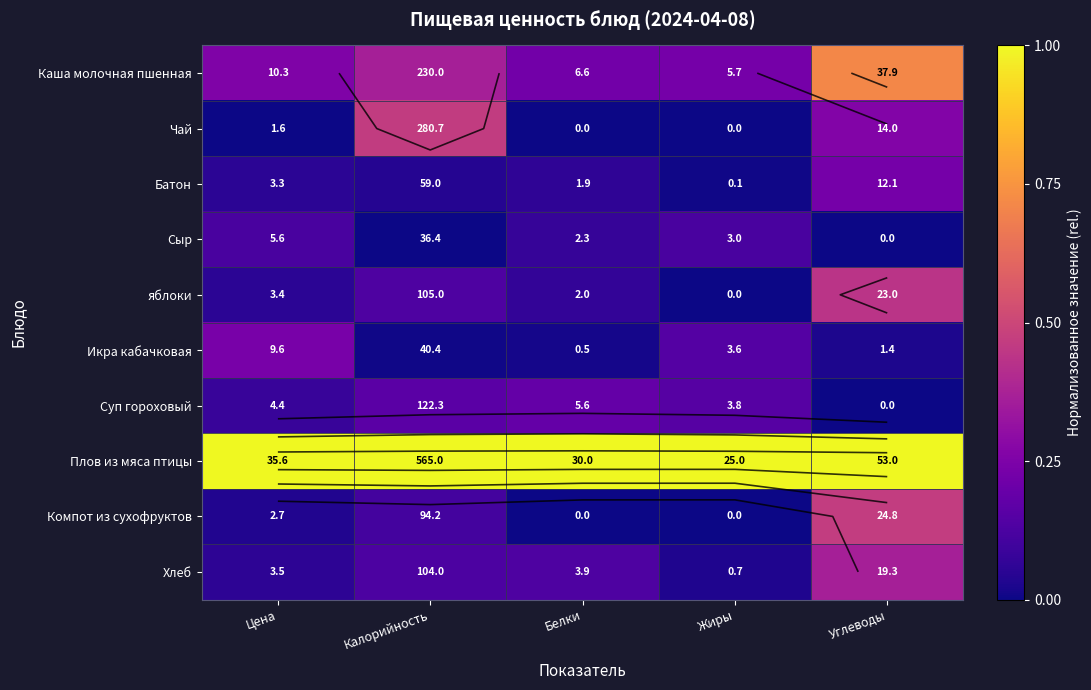

How many distinct data groups are displayed?

10